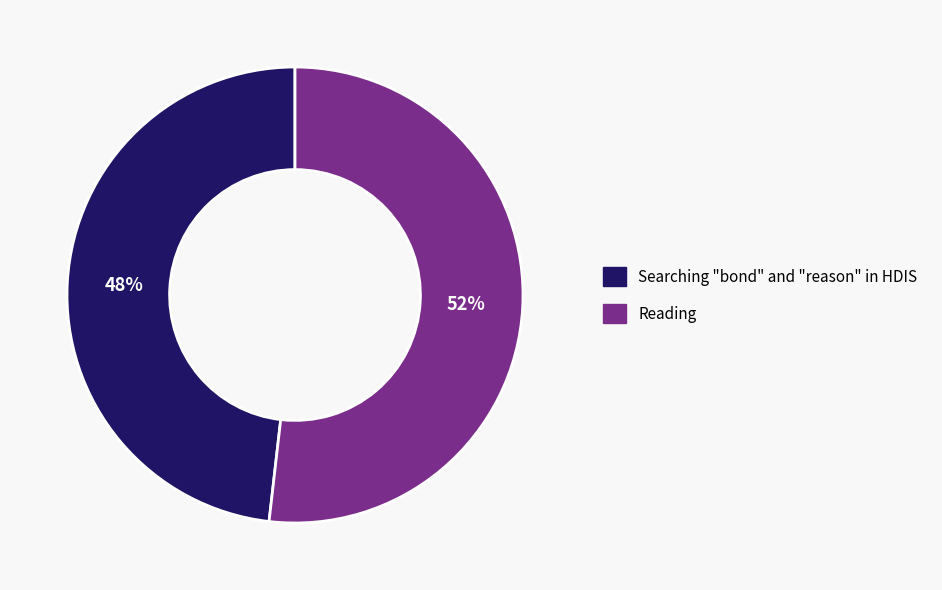

Count the number of slices in the pie.

2